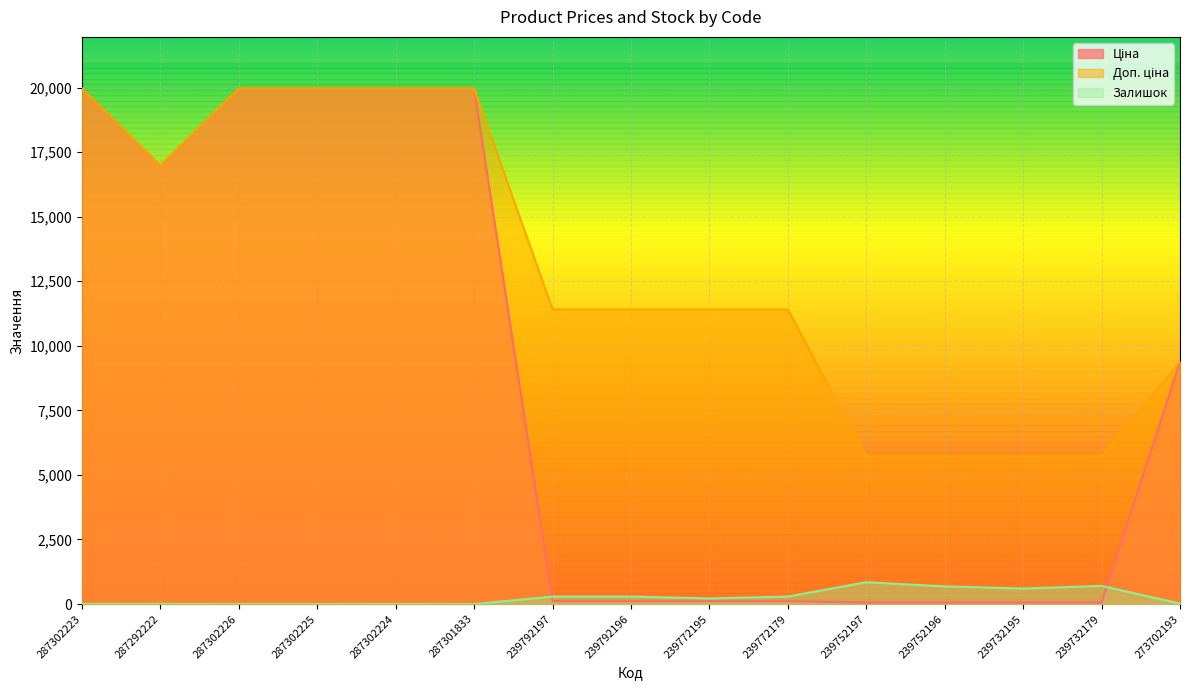

Between 287302225 and 239752196, which series saw the biggest shift?

Ціна